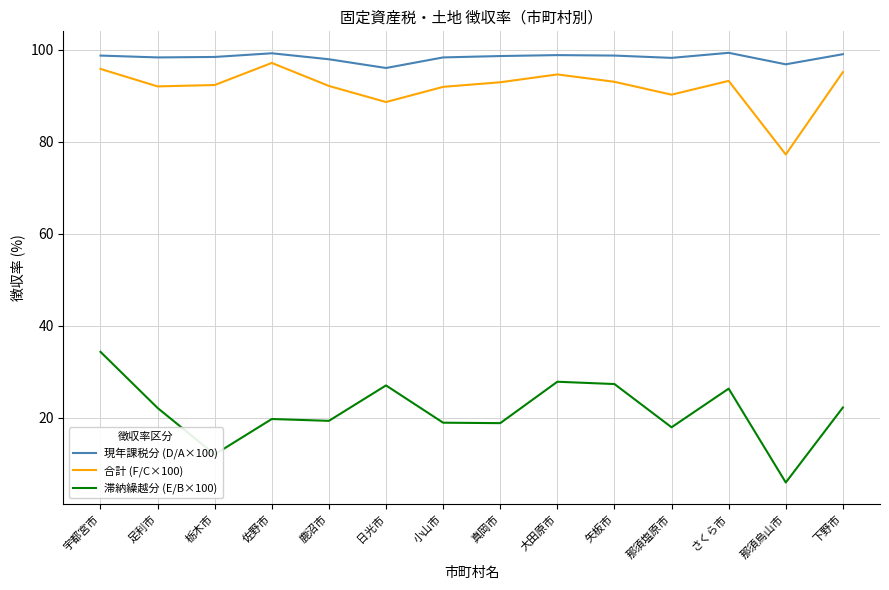

True or false: 滞納繰越分 (E/B×100) and 合計 (F/C×100) cross at least once.

False